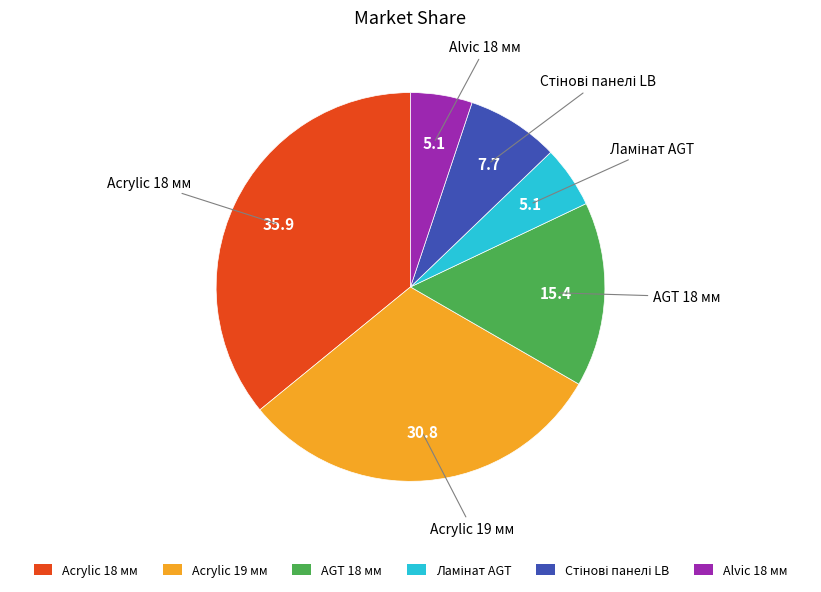

What is the largest slice in the pie chart?

Acrylic 18 мм